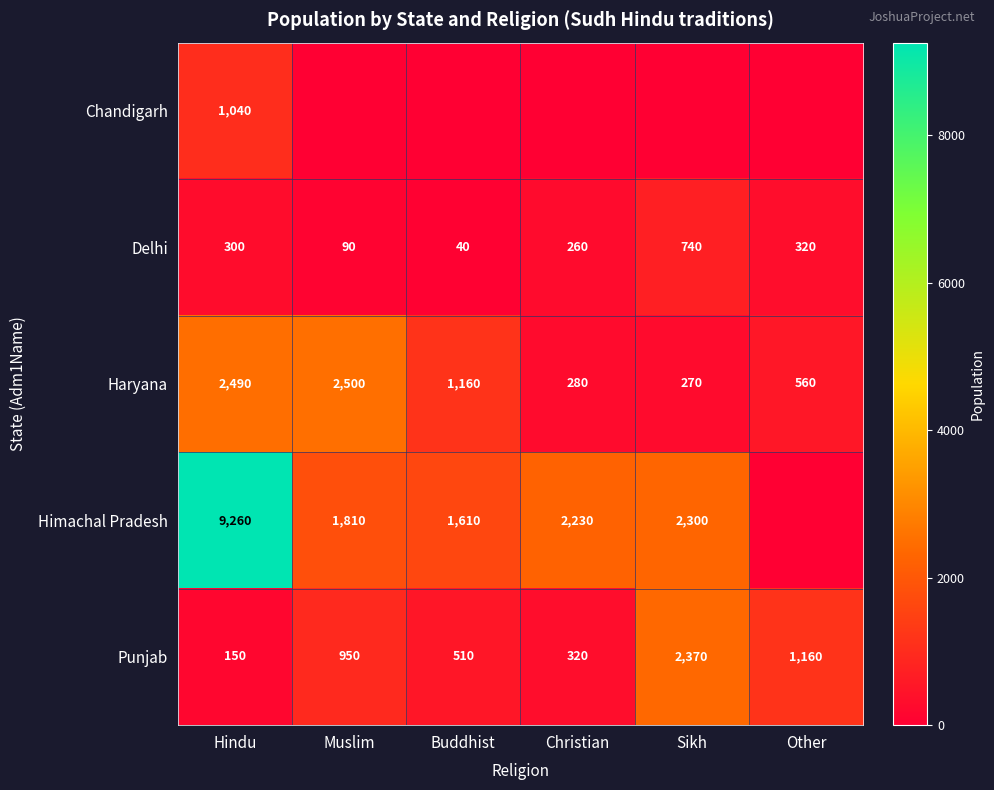

Is it true that Himachal Pradesh equals 437 at Buddhist?

False